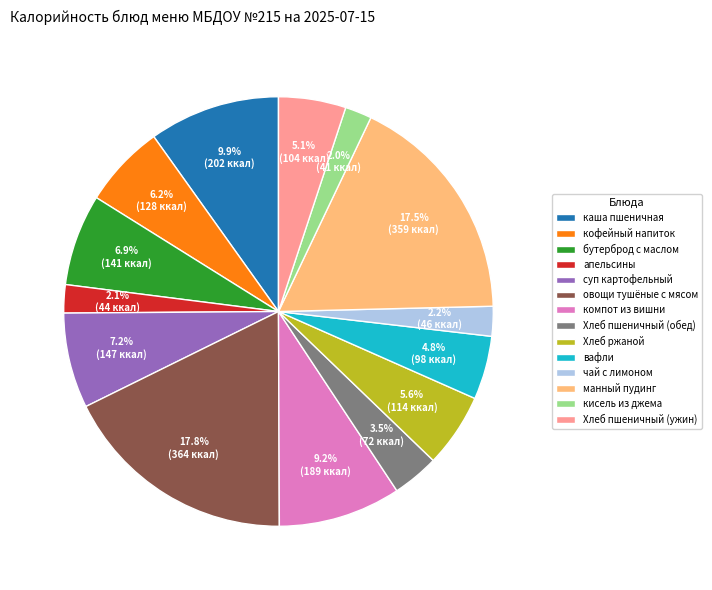

The кофейный напиток slice represents 1% of the pie. True or false?

False